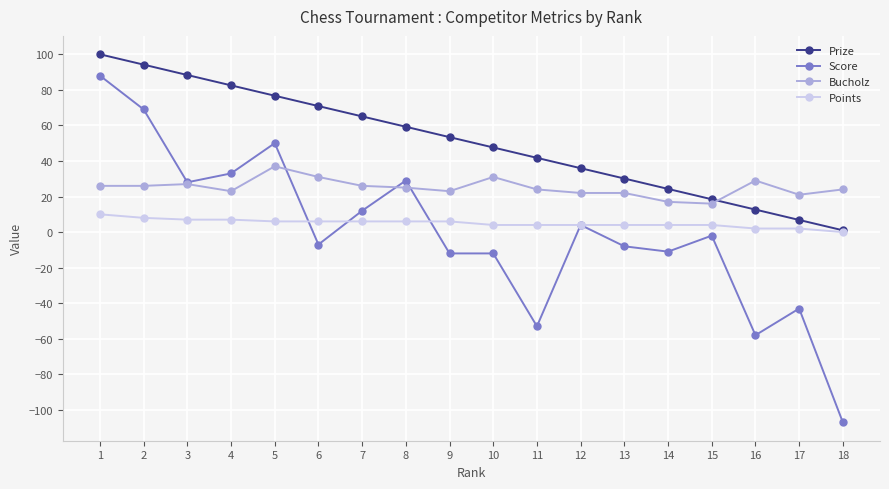

How many data points in Prize are above 53?

9